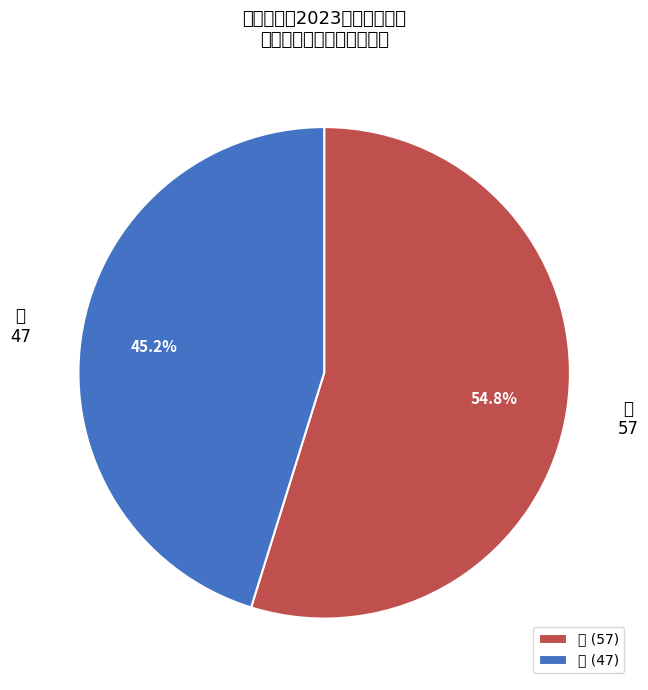

True or false: 男 accounts for 45% of the total.

True